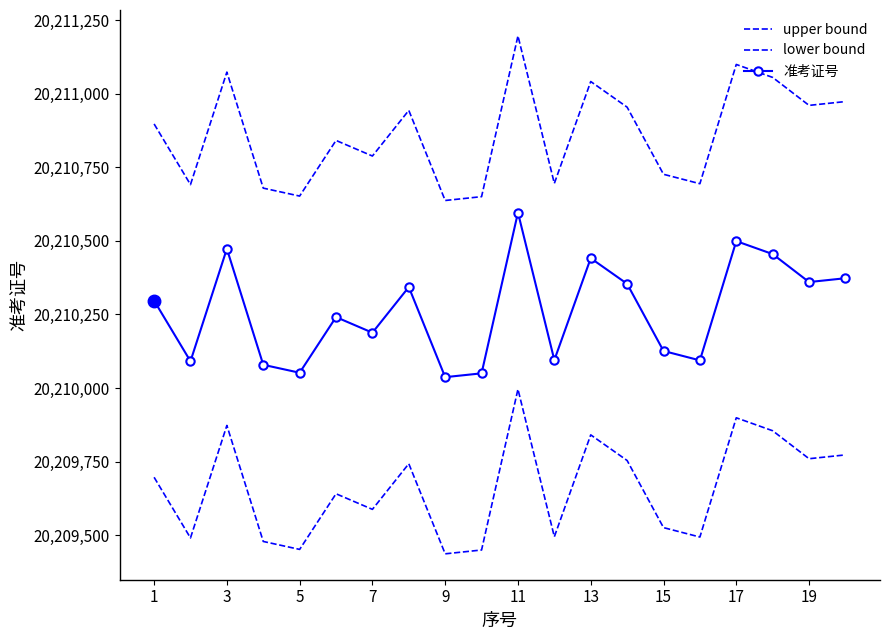

What is the value of the 准考证号 point at the 9th from the left?

20210037